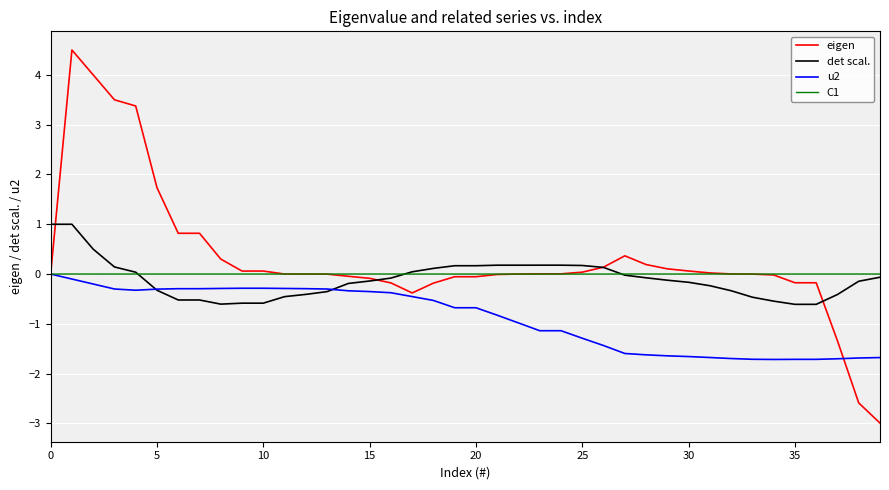

What is the smallest value displayed?

-3.0